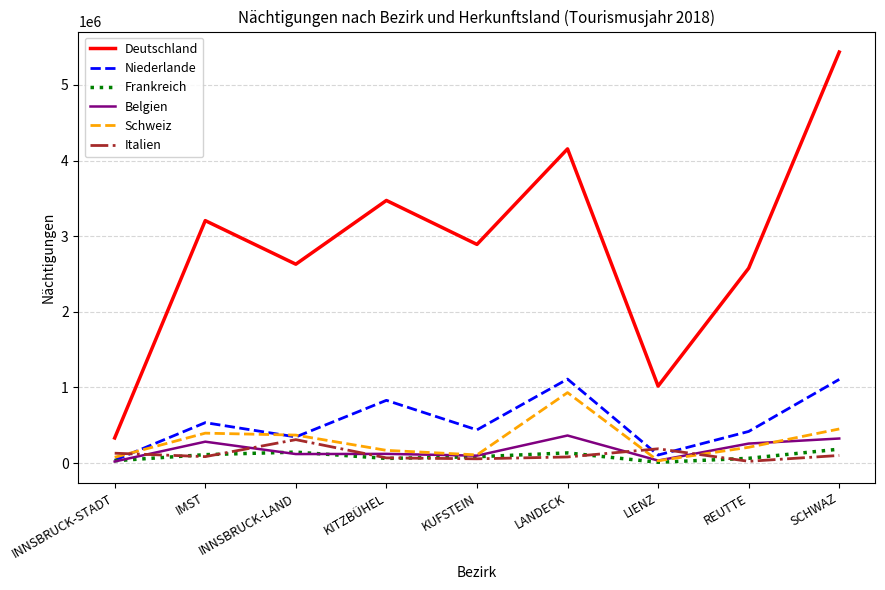

True or false: Schweiz has a value of 168004 at KITZBÜHEL.

True